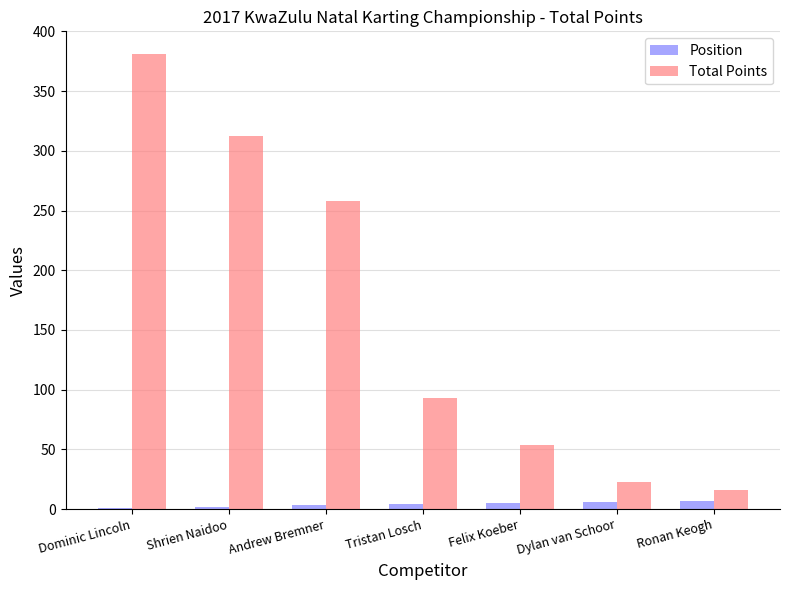

What are all the series names shown in the legend?

Position, Total Points